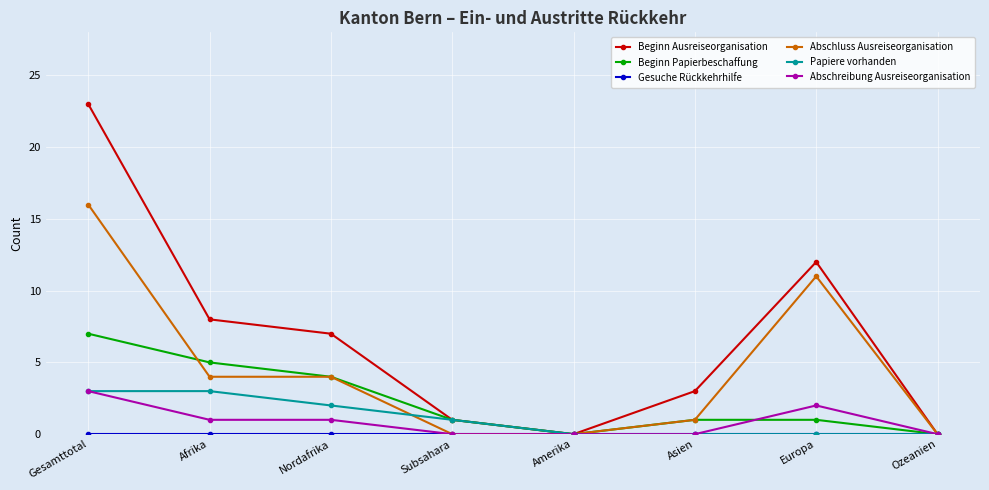

What is the difference between the maximum and minimum values in the Abschluss Ausreiseorganisation series?

16